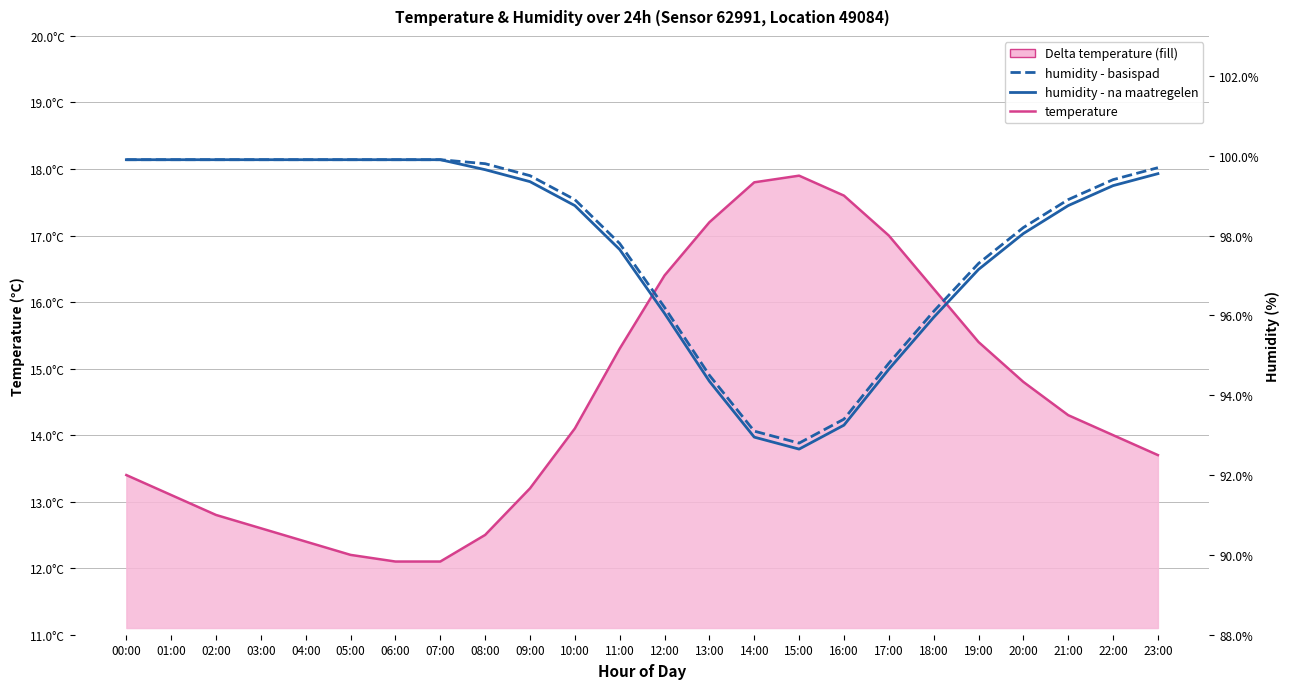

What is the label of the 8th point from the left?

07:00